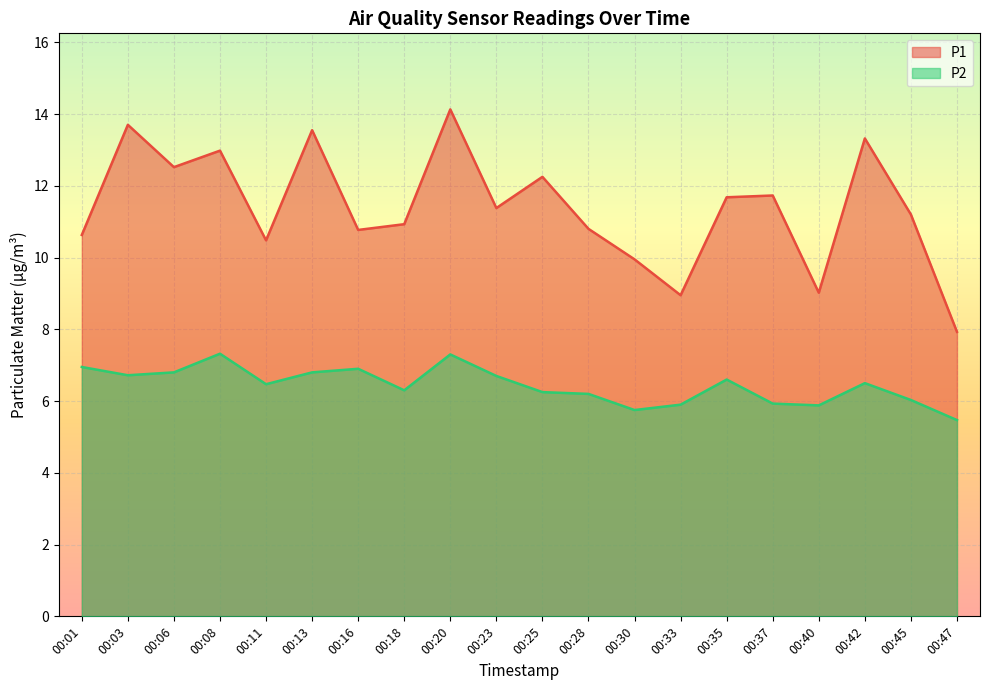

True or false: P2 has more than 2 interior local peaks.

True